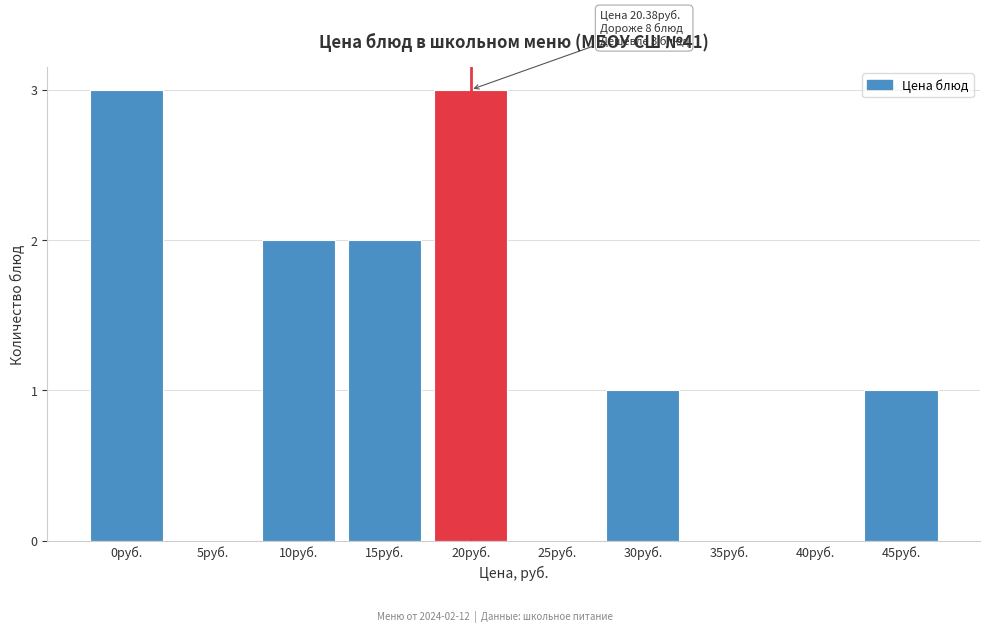

Reading left to right, transcribe all the data shown in this chart.

0руб.=3	5руб.=0	10руб.=2	15руб.=2	20руб.=3	25руб.=0	30руб.=1	35руб.=0	40руб.=0	45руб.=1